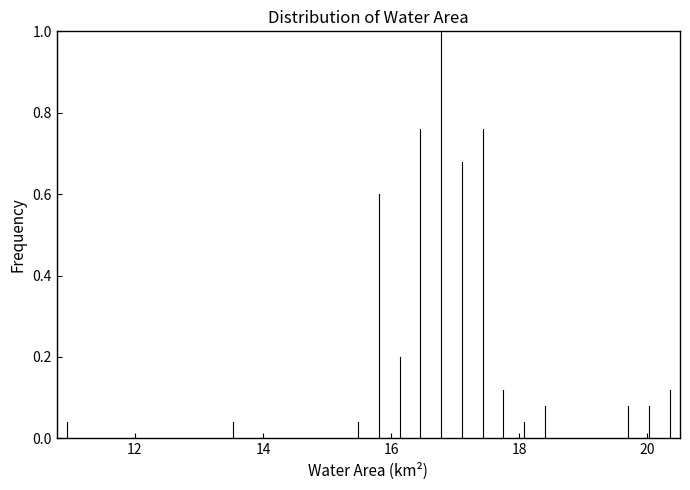

Around what value on the x-axis is the tallest bar? Give the approximate position of its centre, as read against the axis.

16.8